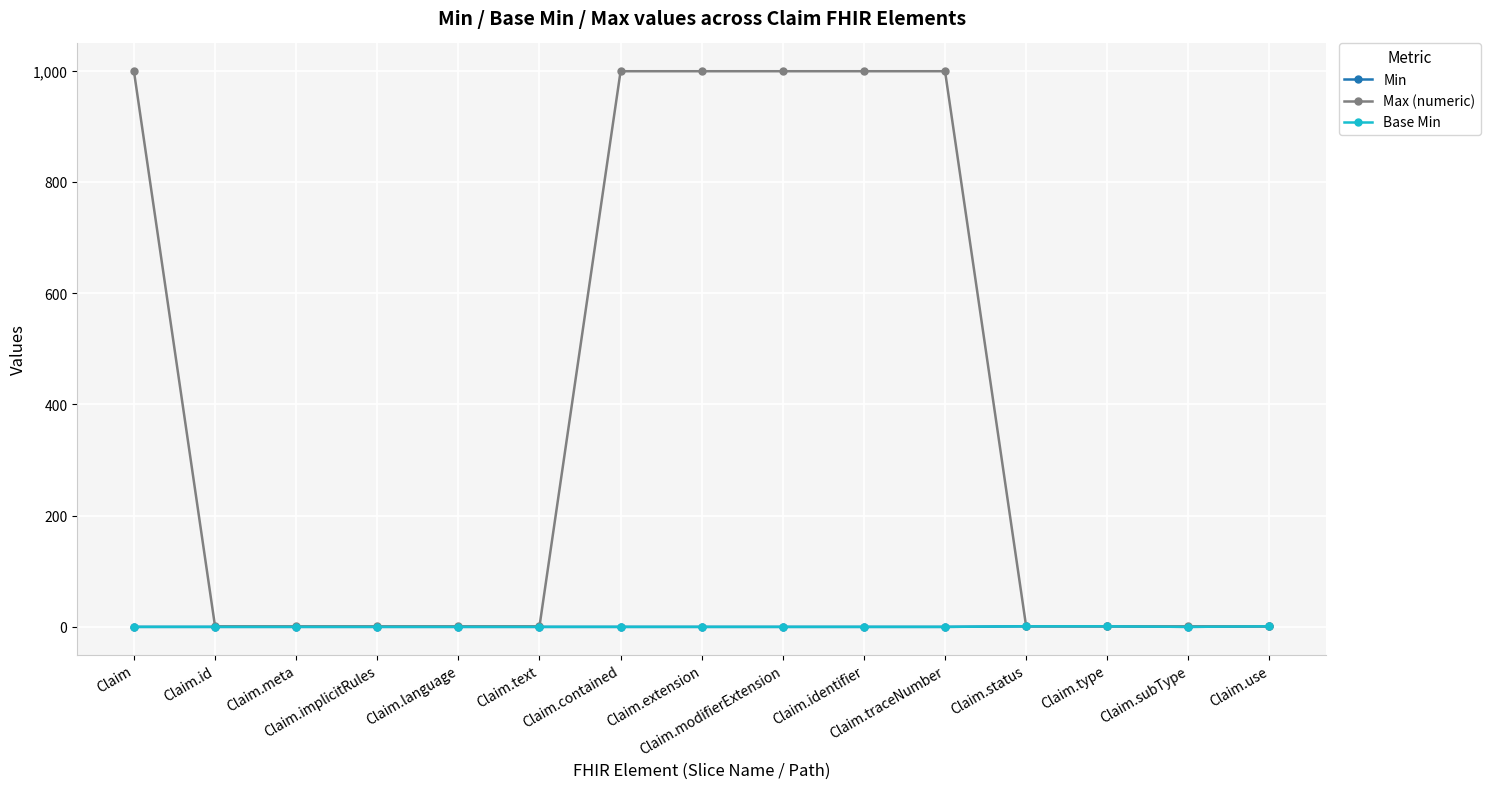

Which series has the widest spread of values?

Max (numeric)